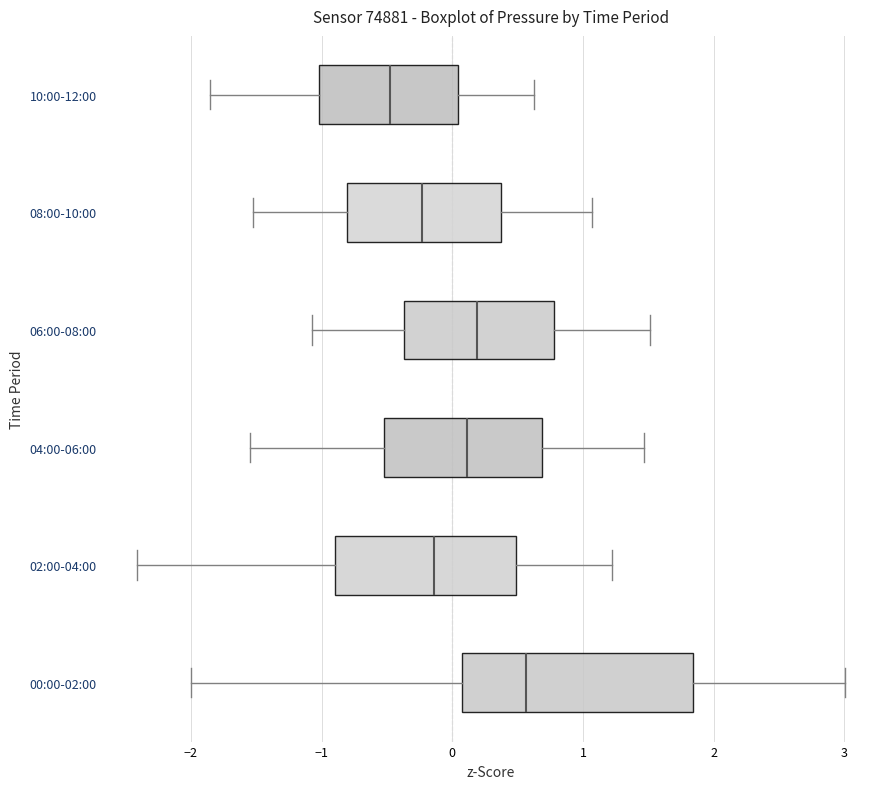

Reading bottom to top, read every box against the x-axis: the position of its median line, the range the box covers, and the ends of its whiskers. The values are not printed on the chart, so give them approximately, as read against the axis.

00:00-02:00: median 0.6, box 0.1 to 1.8, whiskers -2.0 to 3.0
02:00-04:00: median -0.1, box -0.9 to 0.5, whiskers -2.4 to 1.2
04:00-06:00: median 0.1, box -0.5 to 0.7, whiskers -1.6 to 1.5
06:00-08:00: median 0.2, box -0.4 to 0.8, whiskers -1.1 to 1.5
08:00-10:00: median -0.2, box -0.8 to 0.4, whiskers -1.5 to 1.1
10:00-12:00: median -0.5, box -1.0 to 0.0, whiskers -1.8 to 0.6